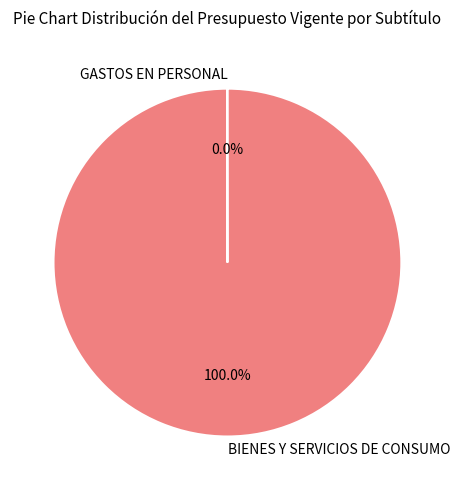

Which category has the biggest portion of the pie?

BIENES Y SERVICIOS DE CONSUMO